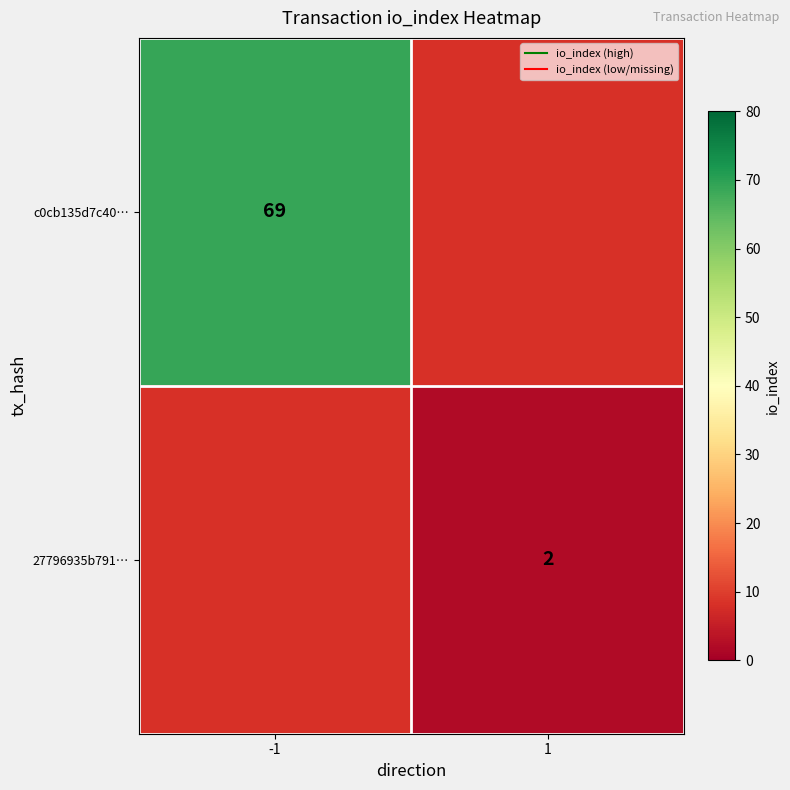

Count the number of data series in this chart.

2